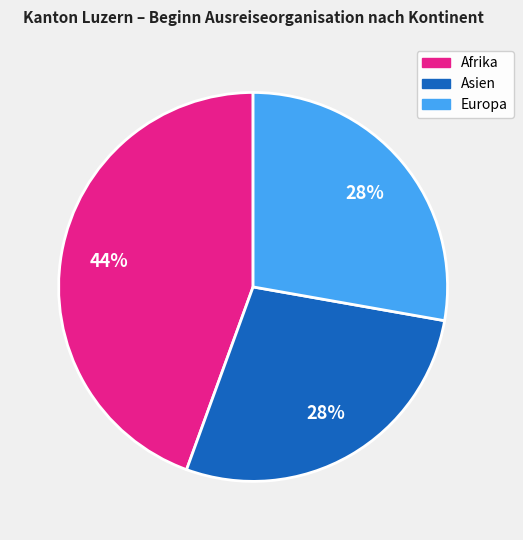

To the nearest percent, what is the average slice percentage?

33%